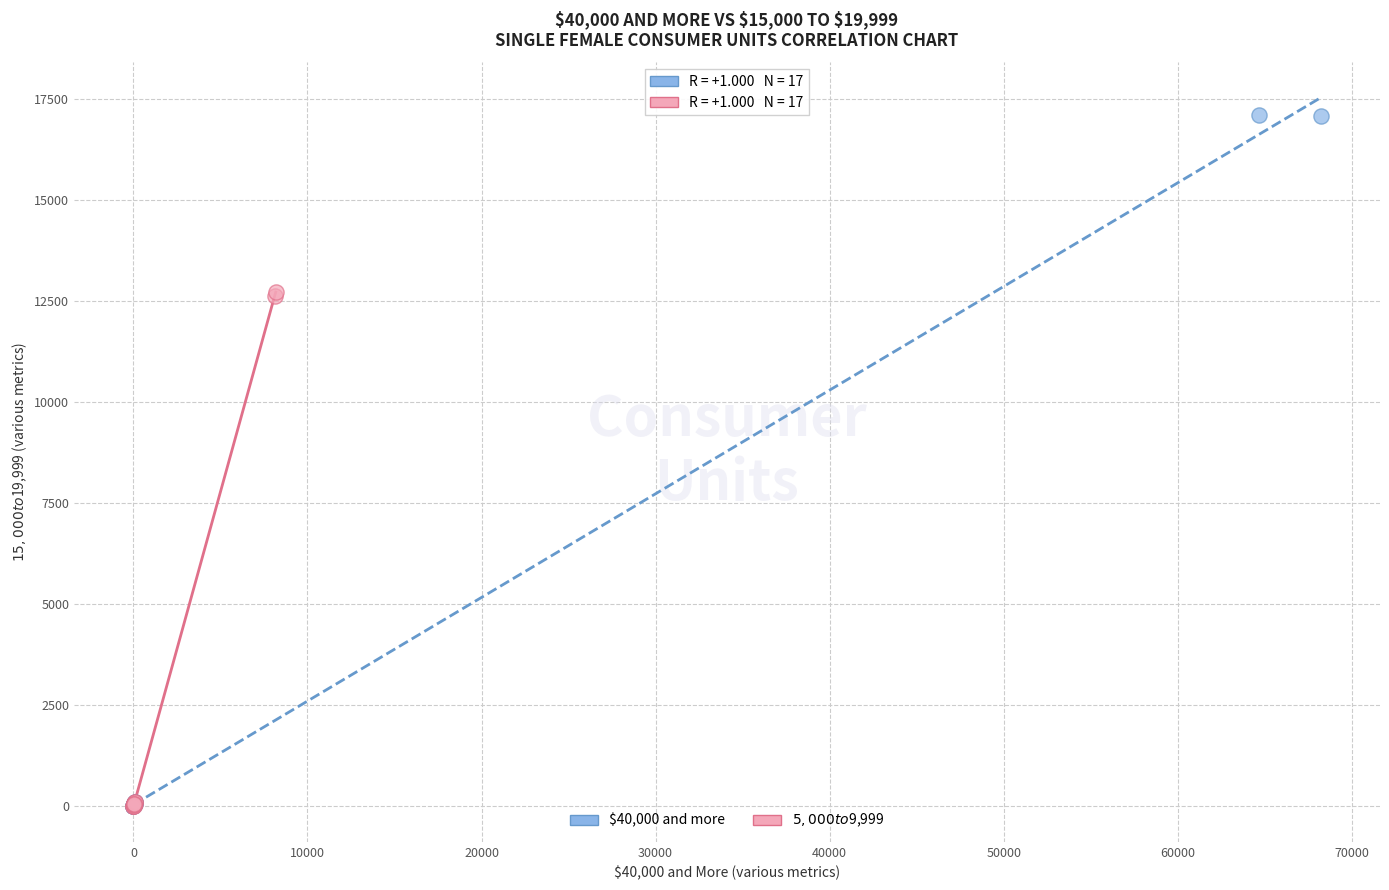

Which series contains the highest Y value?

$40,000 and more